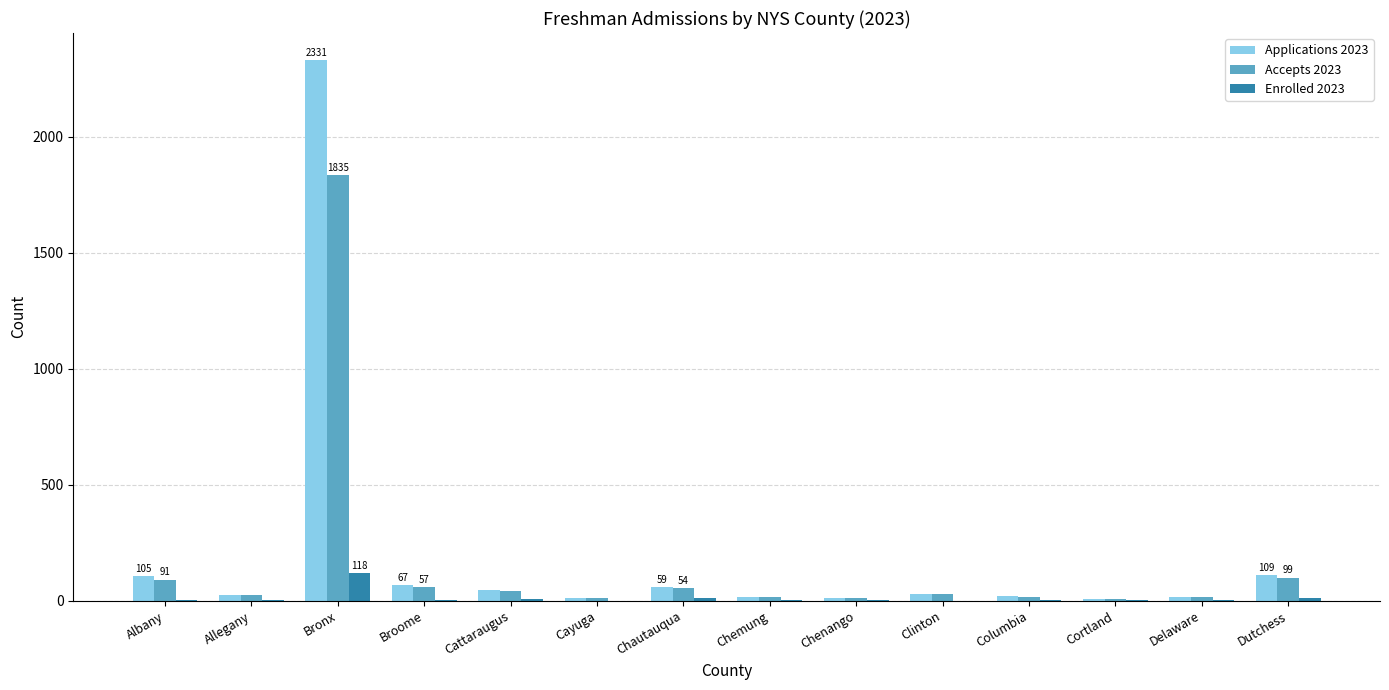

The value of Enrolled 2023 at Cayuga is -81. True or false?

False